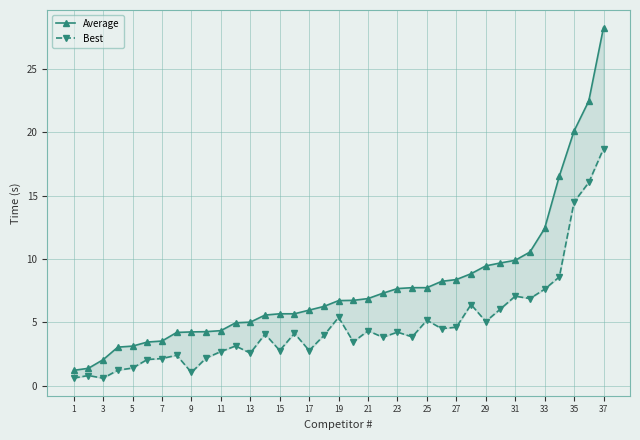

True or false: Best has a value of 4.0 at 17.

False